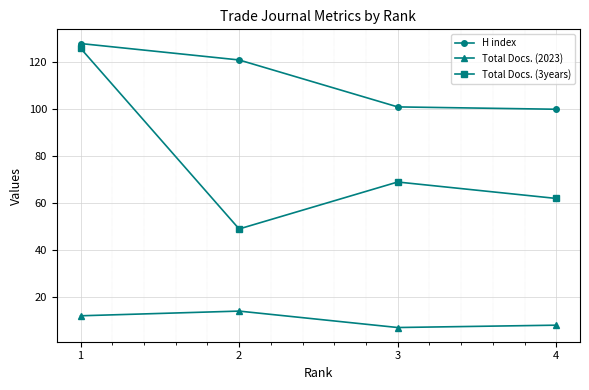

Which series has the largest range (max minus min)?

Total Docs. (3years)